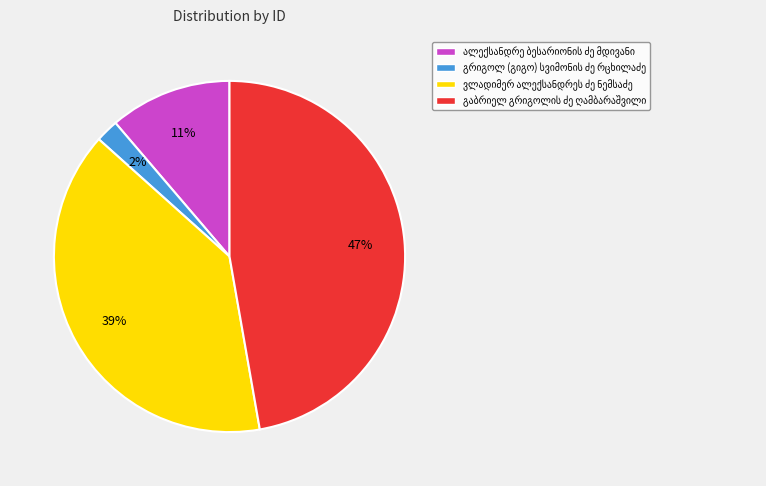

Is there a majority slice in this chart?

No